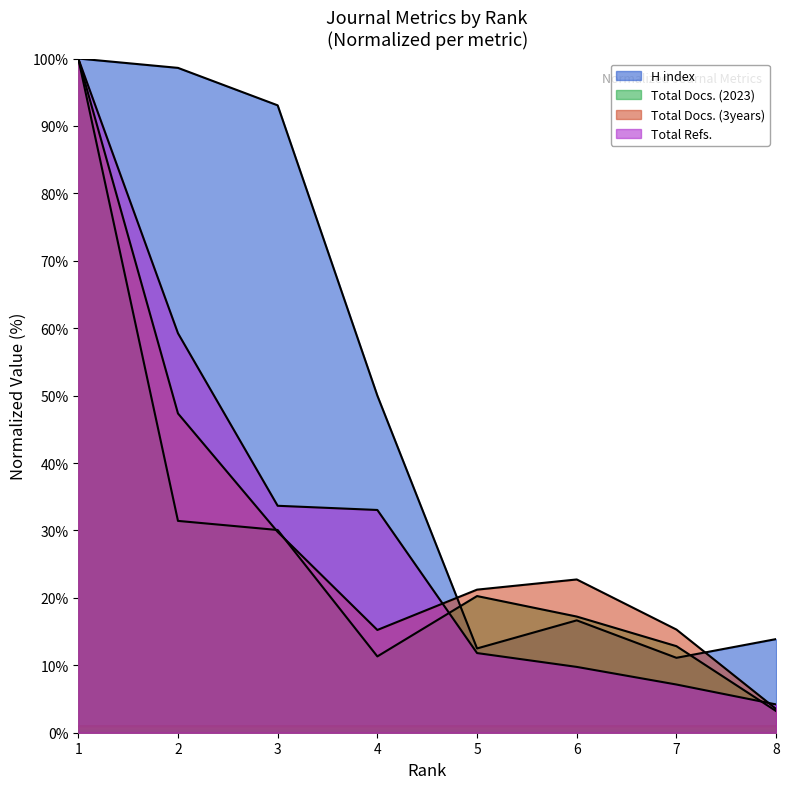

At which label is Total Docs. (3years) closest to 51?

2